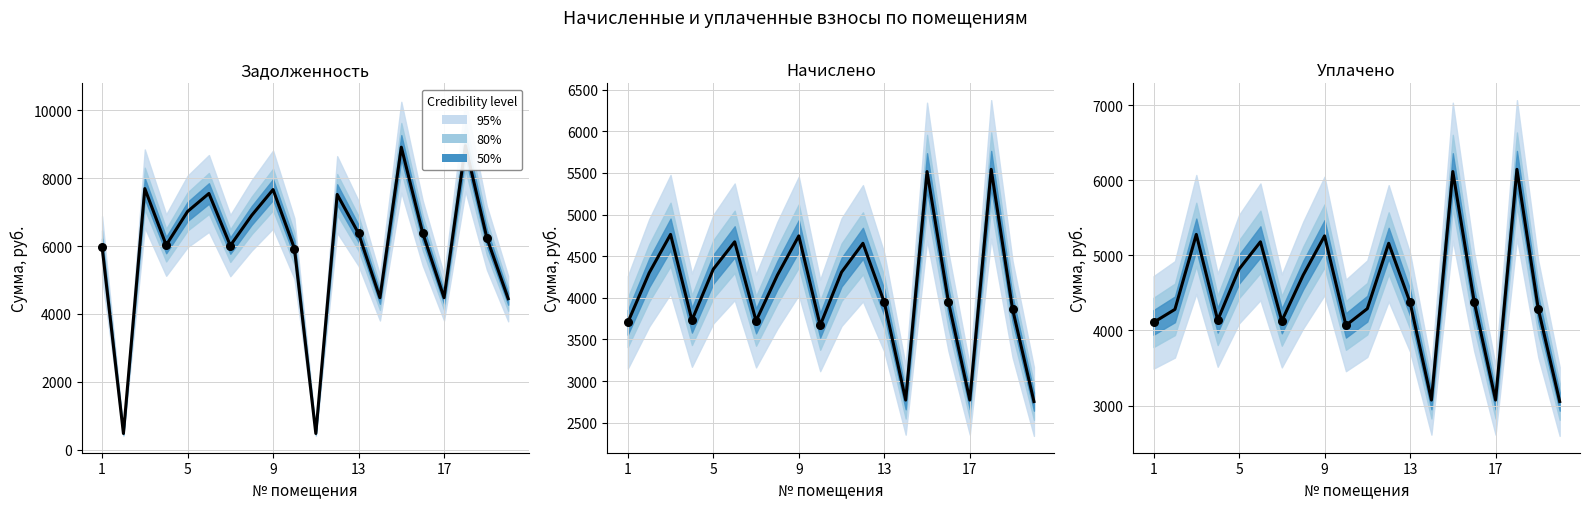

Which series contains the lowest Y value?

задолженность